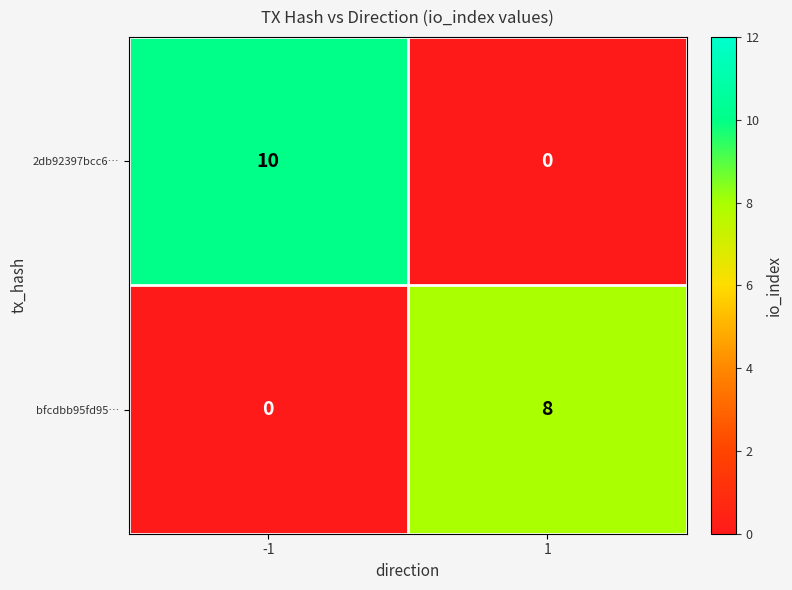

Is the value of bfcdbb95fd95… at -1 greater than the value of 2db92397bcc6… at -1?

No